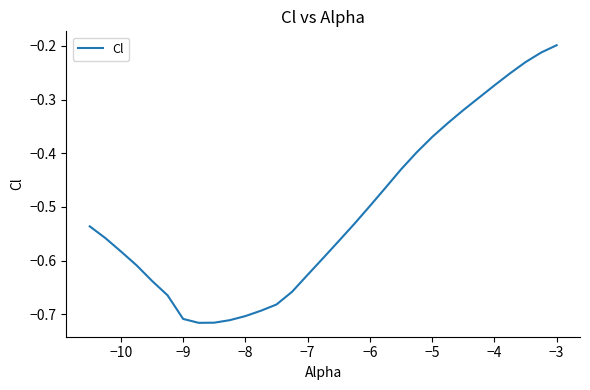

What is the difference between the maximum and minimum values?

0.5